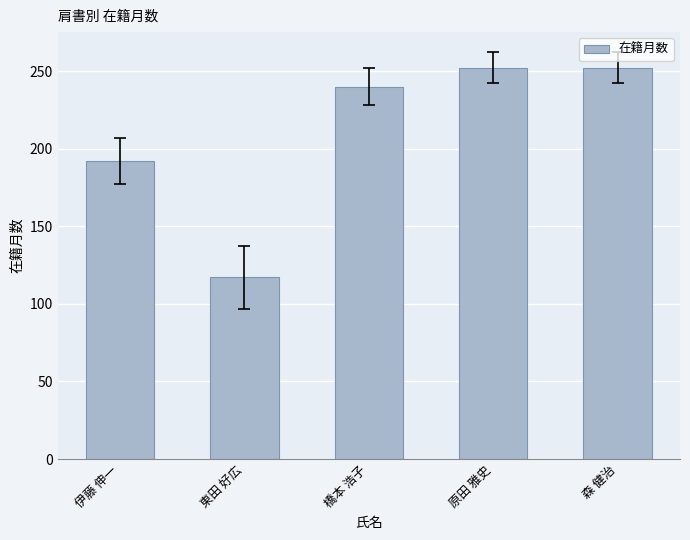

What is the change in value from 東田 好広 to 橋本 浩子?

+123